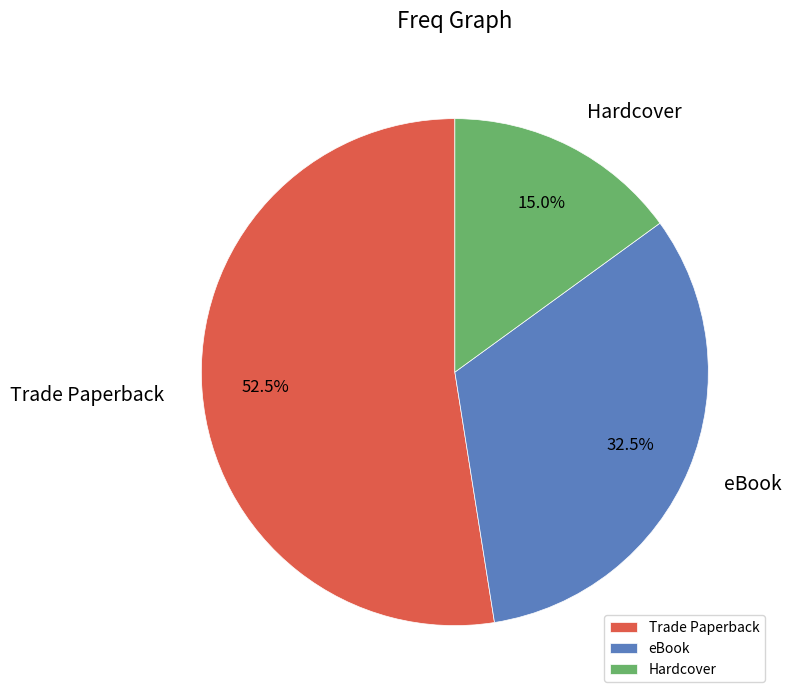

True or false: Trade Paperback accounts for 11% of the total.

False